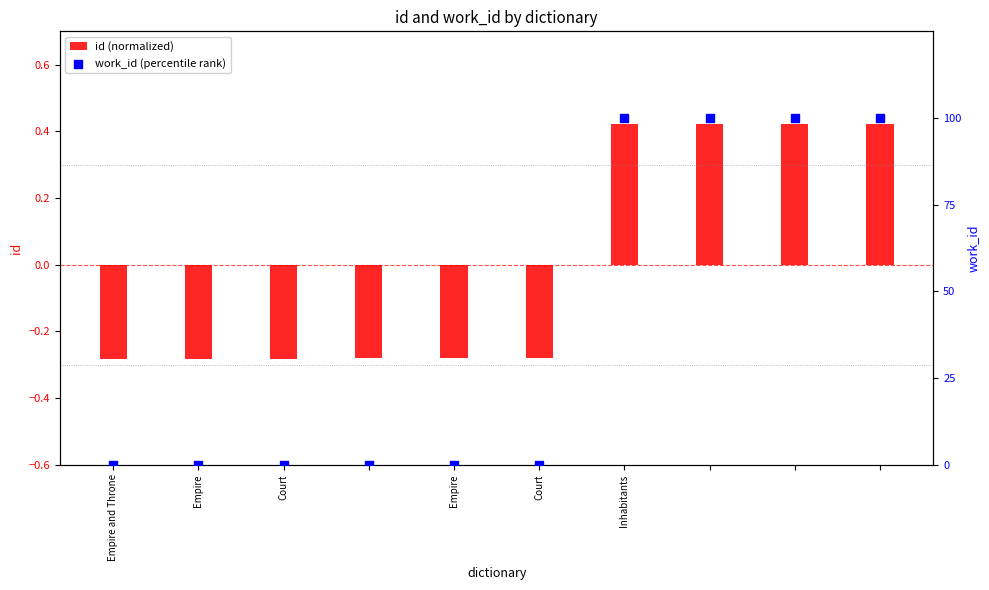

Which series has the largest Y range (max minus min)?

work_id (percentile rank)